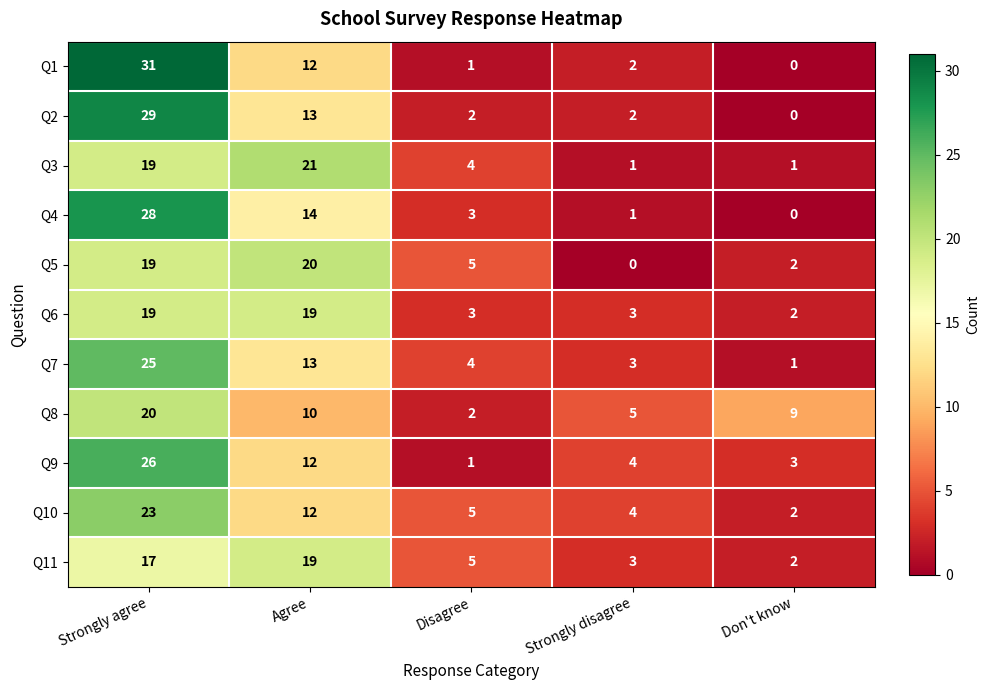

Rank the categories by Q9 value from lowest to highest.

Disagree, Don't know, Strongly disagree, Agree, Strongly agree